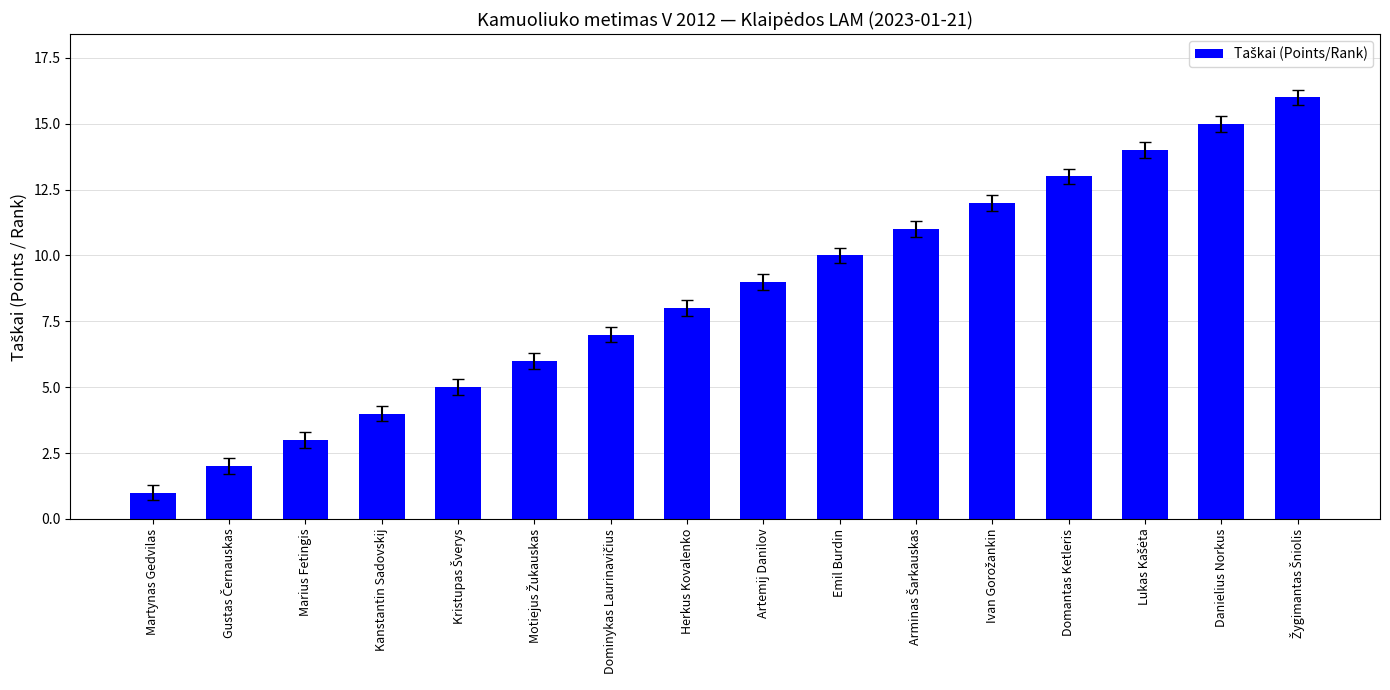

Are the bars grouped side by side (vs. stacked)?

No